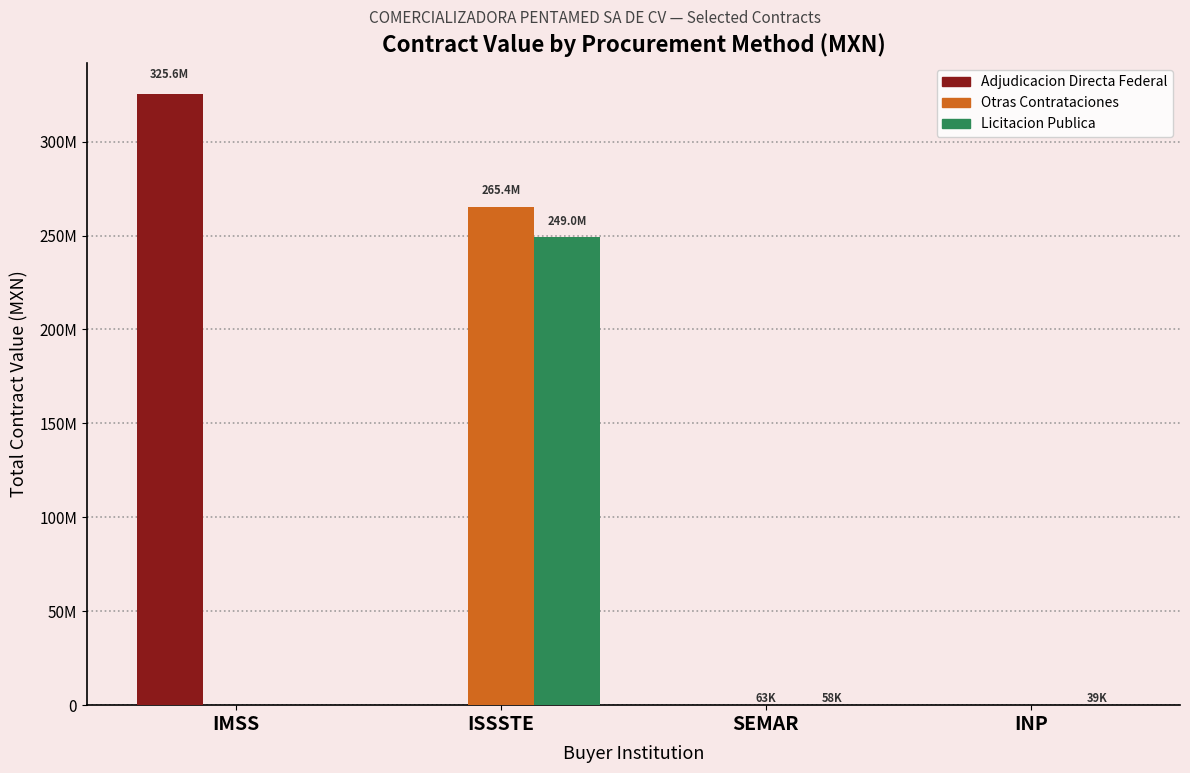

Does the chart contain stacked bars?

No